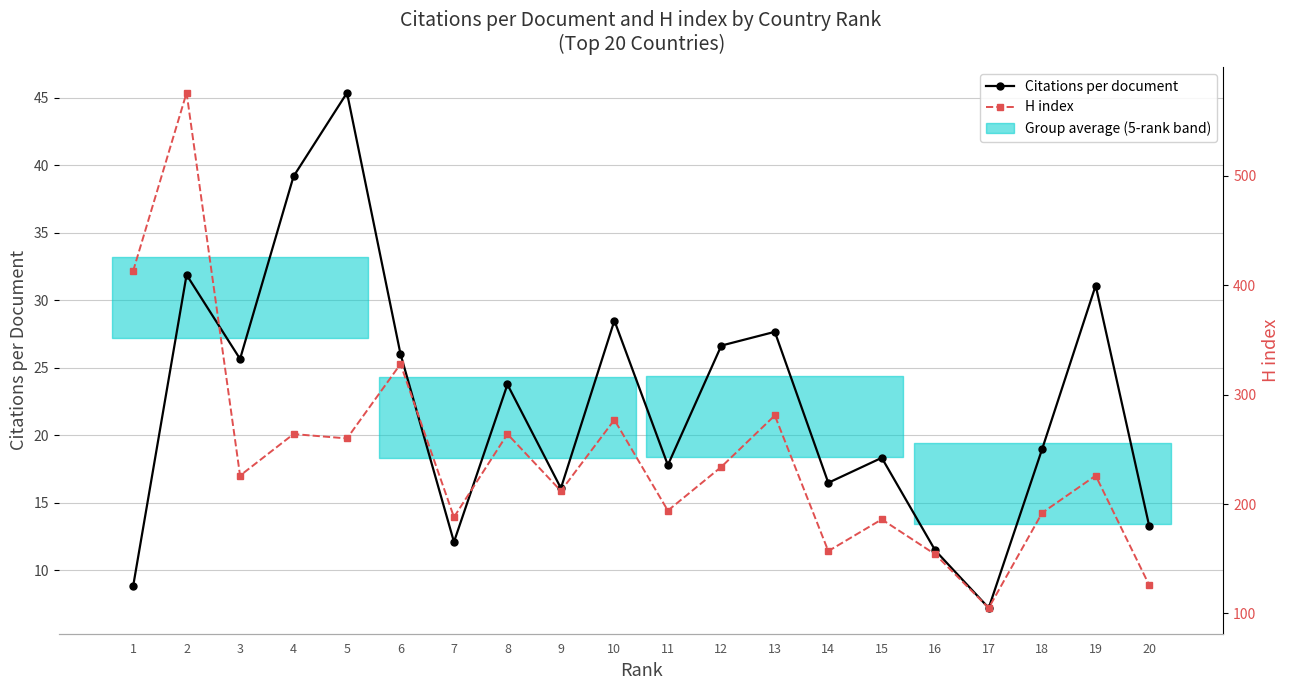

What is the difference between the Citations per document values at 4 and 13?

11.5